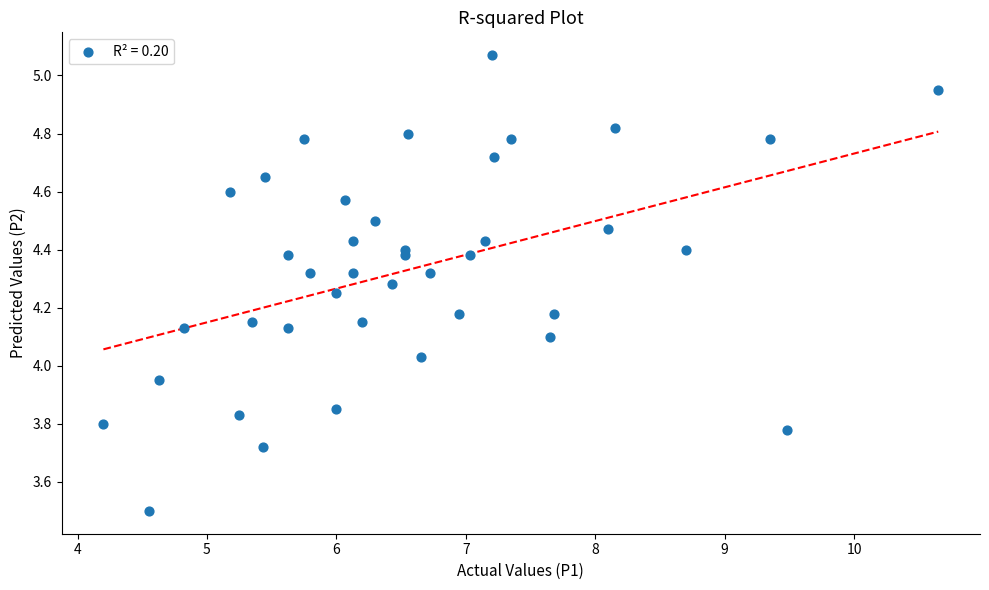

What is the range of Y values (max minus min)?

1.6